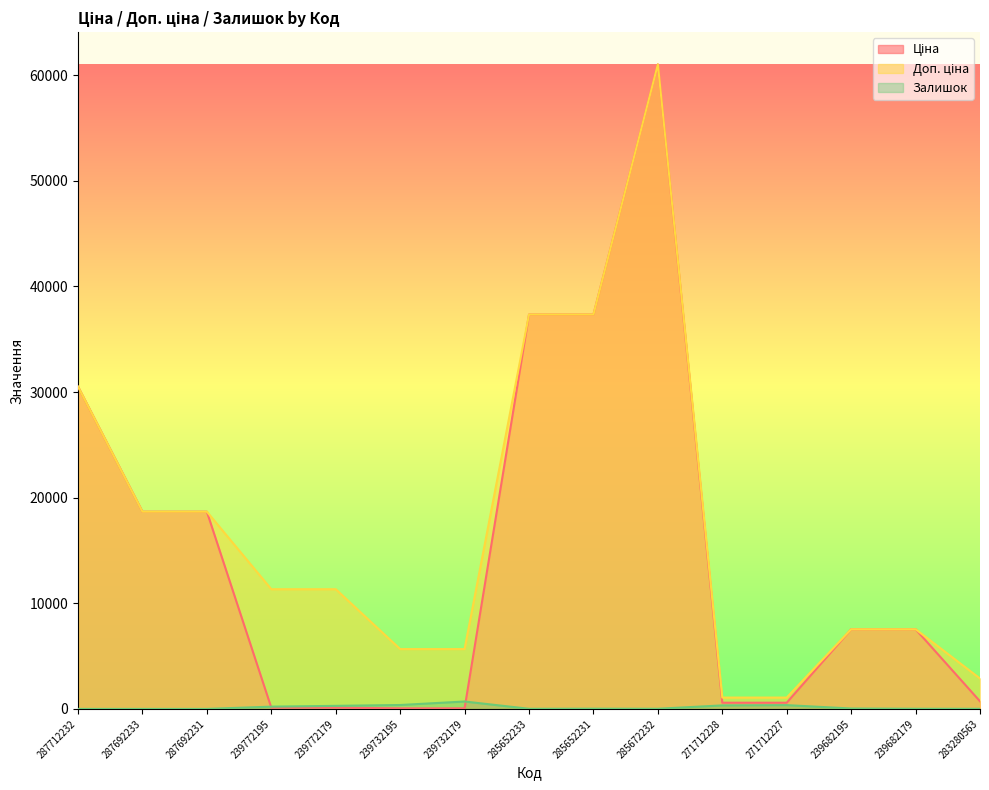

What is the average value of the Залишок series?

158.8